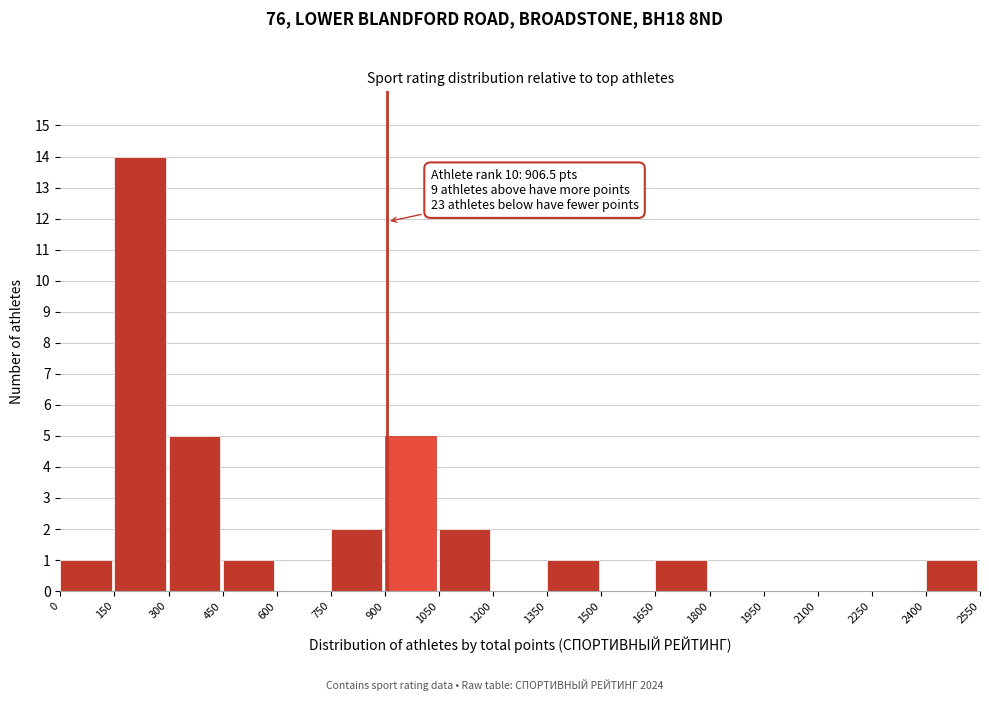

Over which range of the x-axis is the bar tallest?

150 to 300